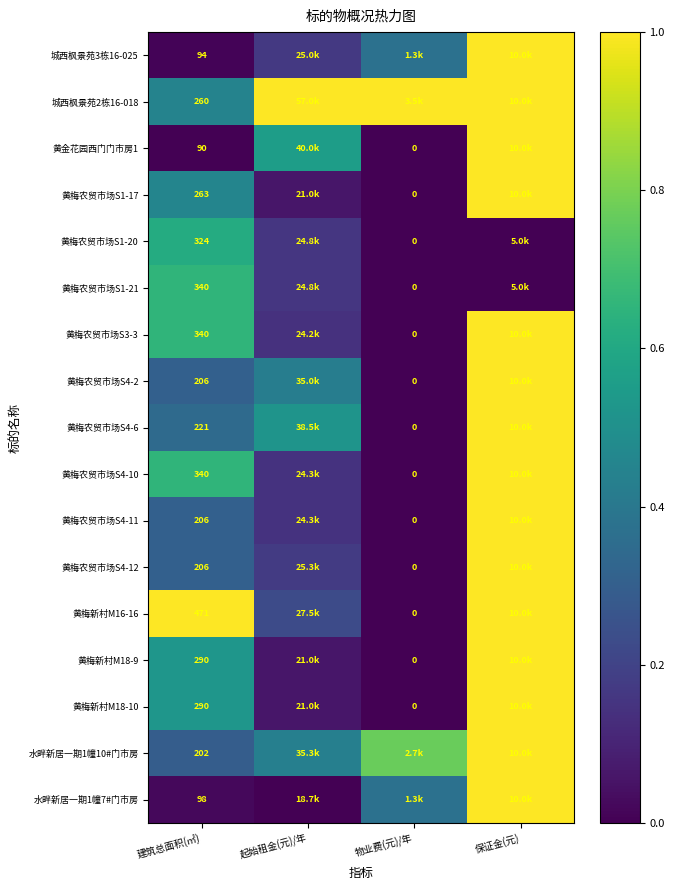

True or false: 水畔新居一期1幢10#门市房 has a value of 0.8 at 物业费(元)/年.

True